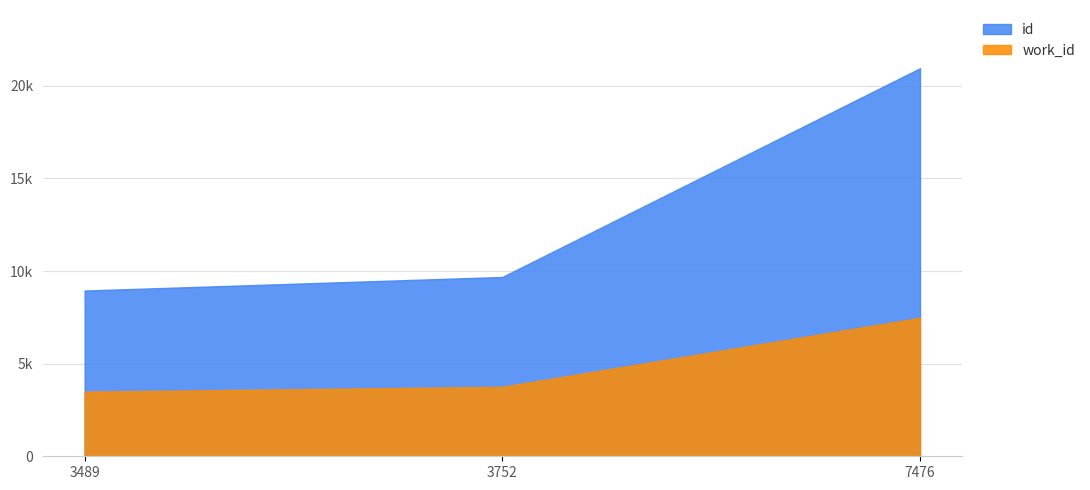

Rank the series by their average value, from highest to lowest.

id, work_id